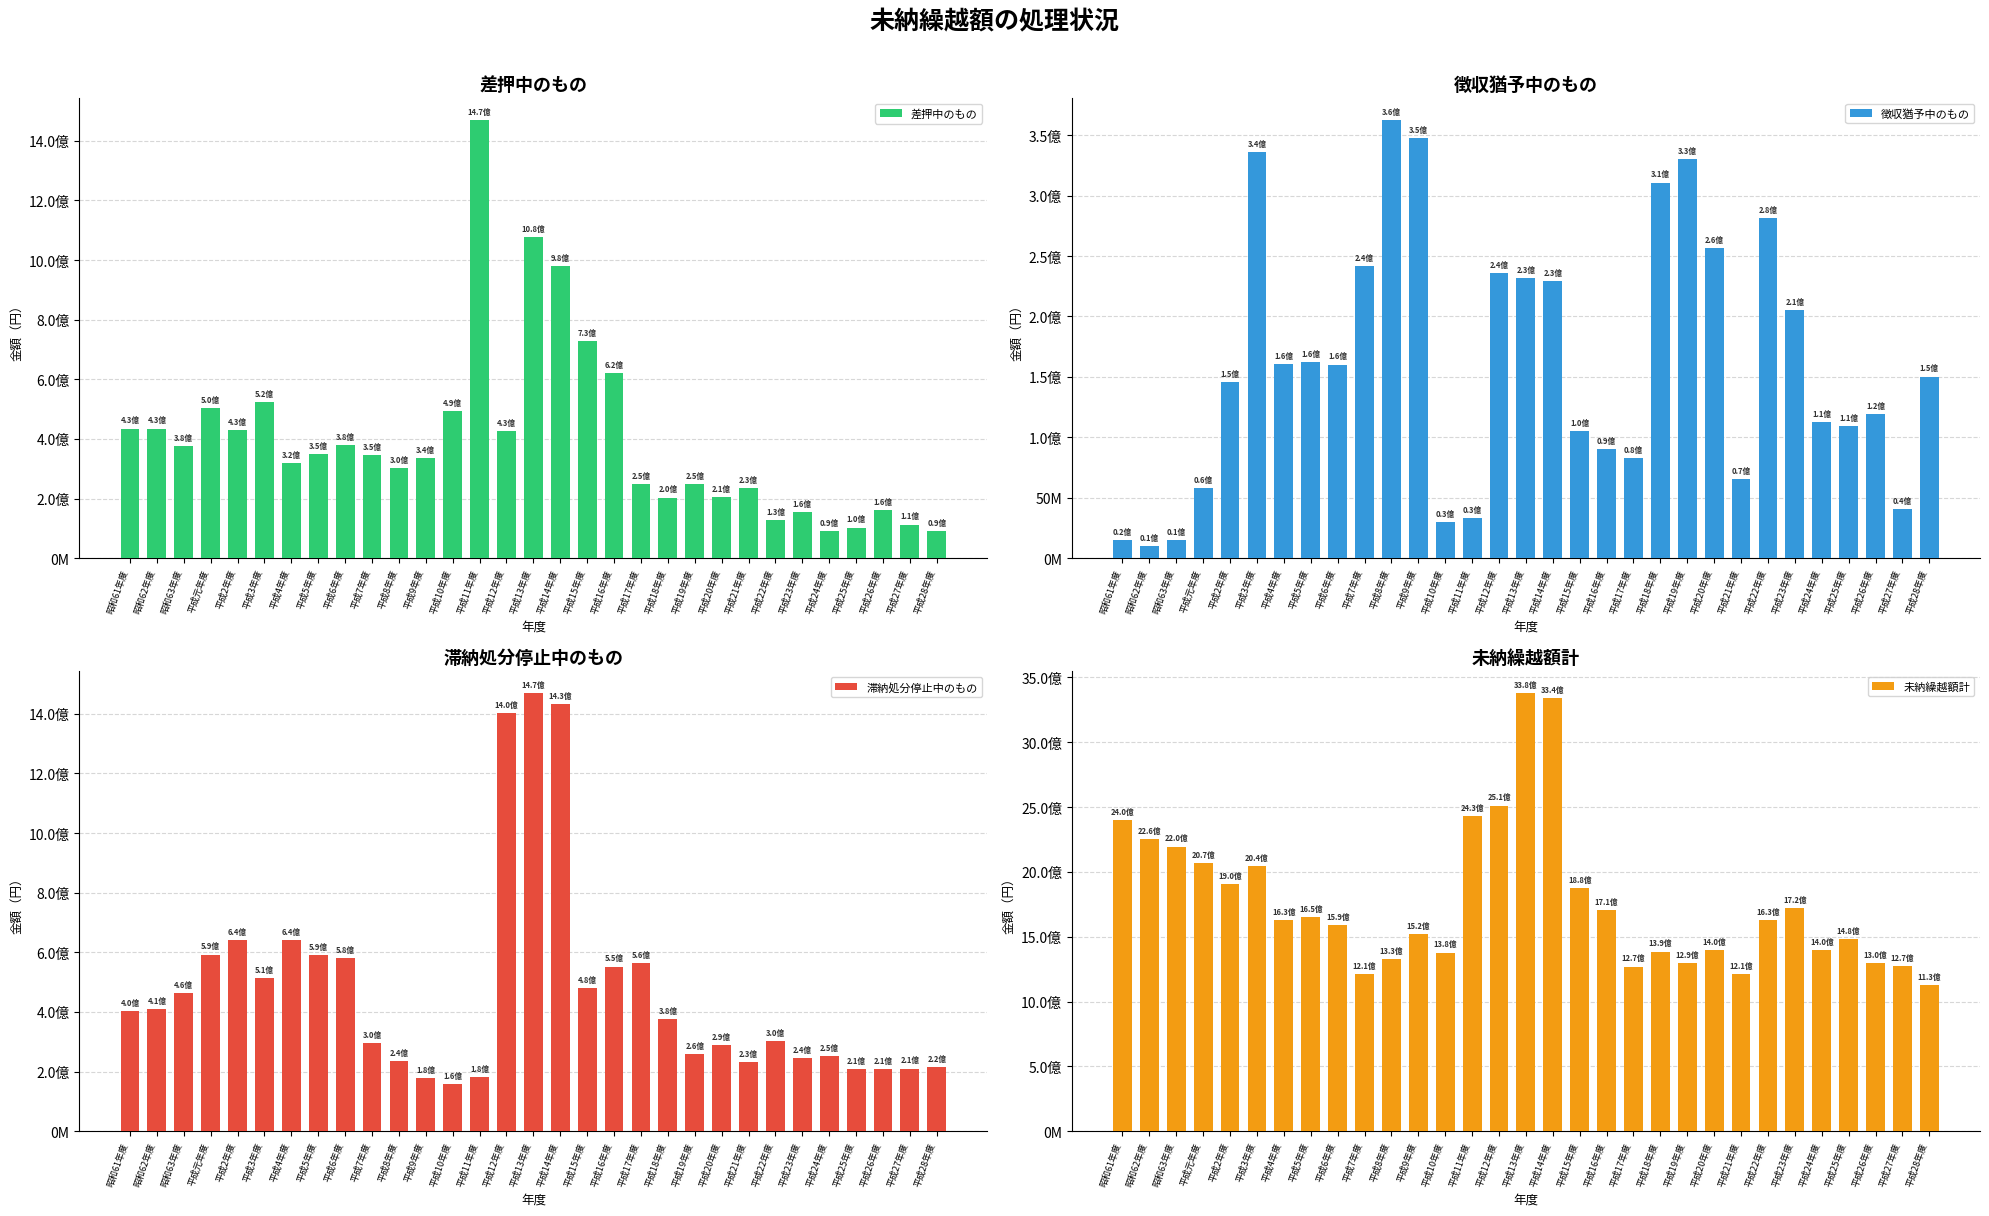

What is the value of the 滞納処分停止中のもの bar at the 4th from the left?

592344212